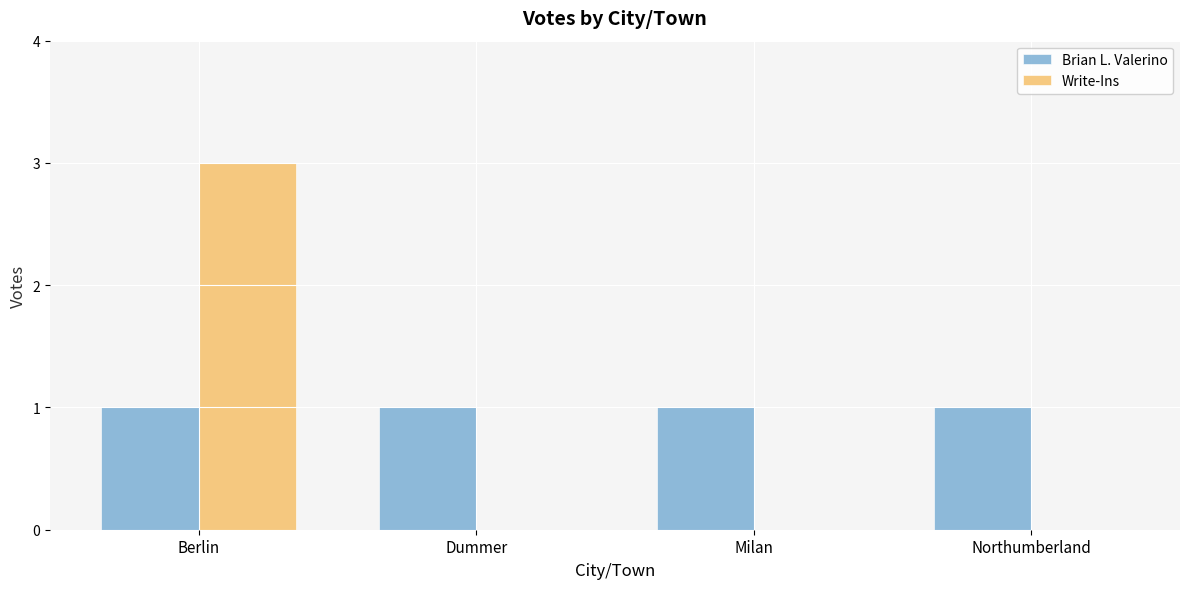

Reading left to right, what are all the values shown in this chart?

Brian L. Valerino: 1	1	1	1
Write-Ins: 3	0	0	0